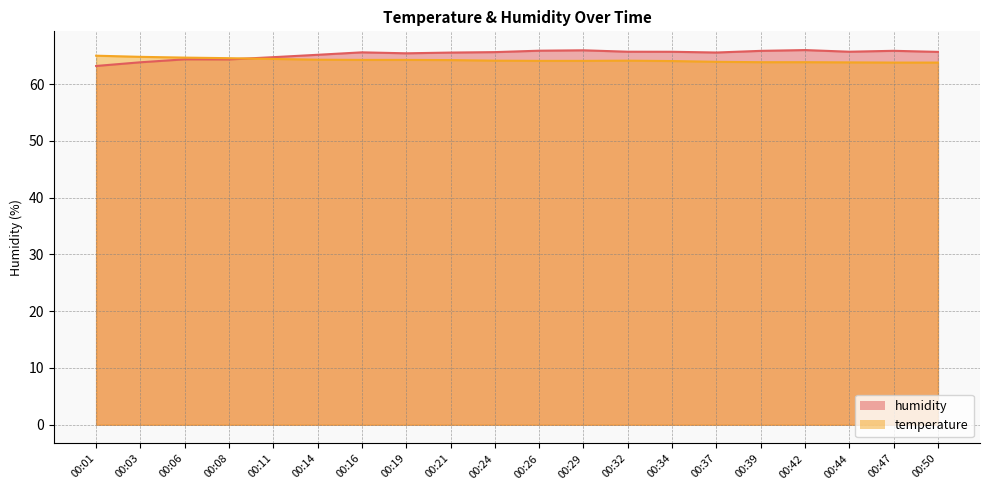

Reading right to left, what are all the values shown in this chart?

temperature: 00:50=63.8	00:47=63.8	00:44=63.8	00:42=63.9	00:39=63.9	00:37=63.9	00:34=64.1	00:32=64.1	00:29=64.1	00:26=64.1	00:24=64.1	00:21=64.2	00:19=64.3	00:16=64.3	00:14=64.3	00:11=64.4	00:08=64.6	00:06=64.7	00:03=64.8	00:01=65.0
humidity: 00:50=65.7	00:47=65.9	00:44=65.7	00:42=66.0	00:39=65.8	00:37=65.6	00:34=65.7	00:32=65.7	00:29=66.0	00:26=65.9	00:24=65.6	00:21=65.5	00:19=65.4	00:16=65.6	00:14=65.2	00:11=64.7	00:08=64.3	00:06=64.4	00:03=63.8	00:01=63.2